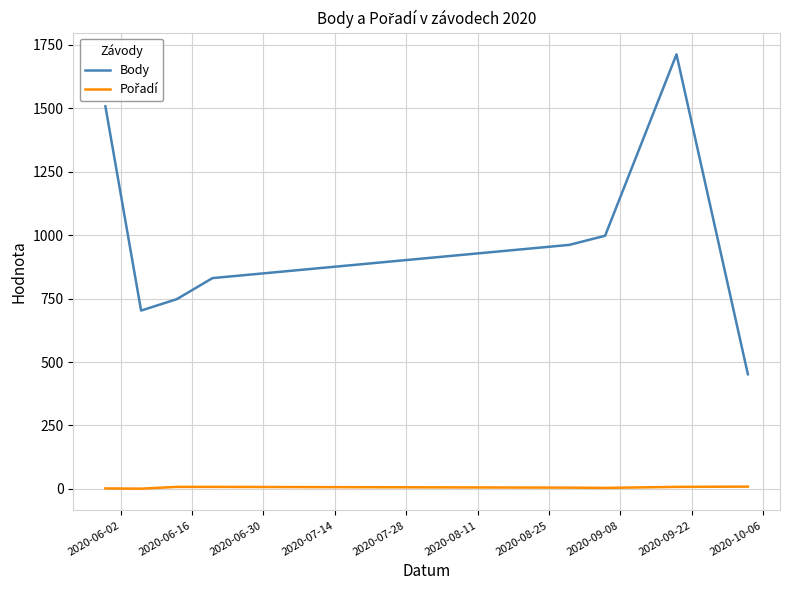

Which series has the largest range (max minus min)?

Body